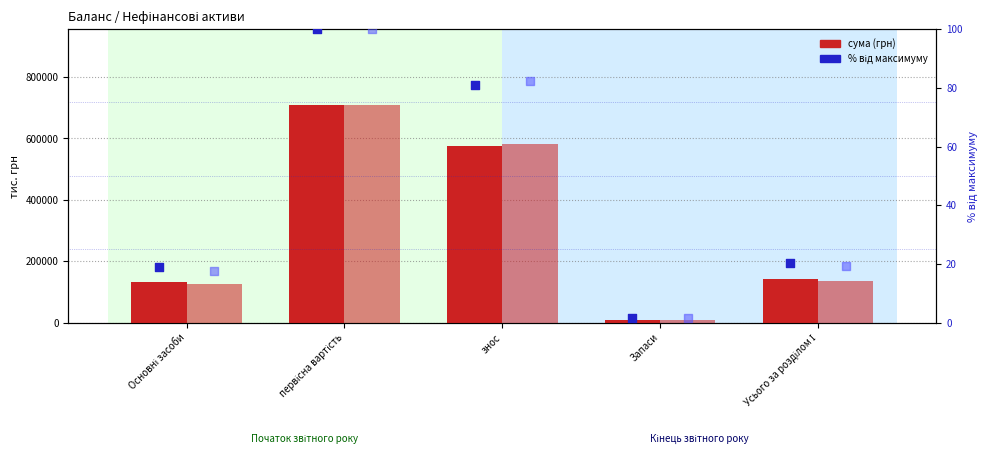

Which series reaches the maximum Y coordinate?

На початок року